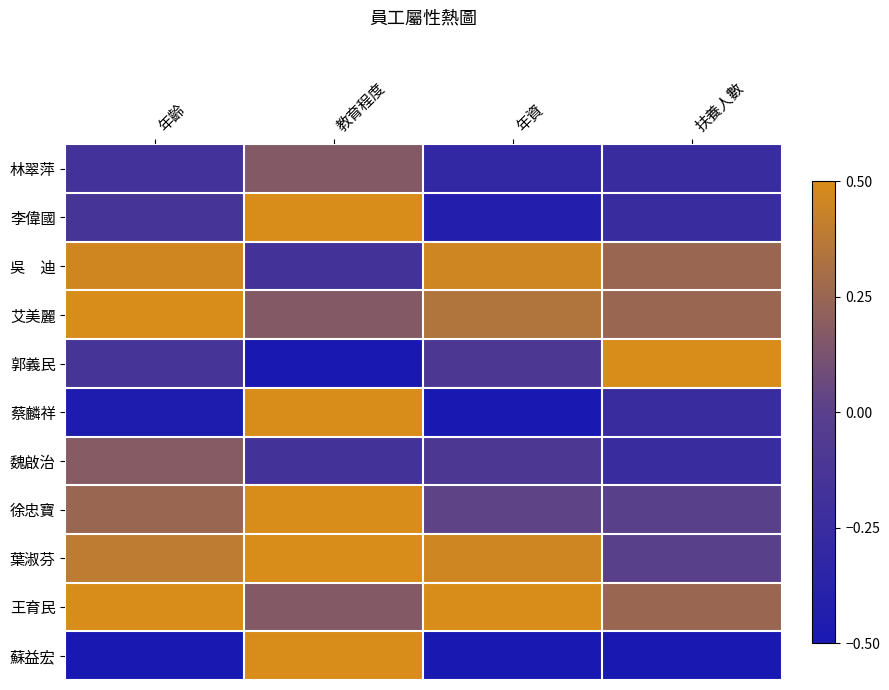

What is the maximum value shown in the chart?

0.5